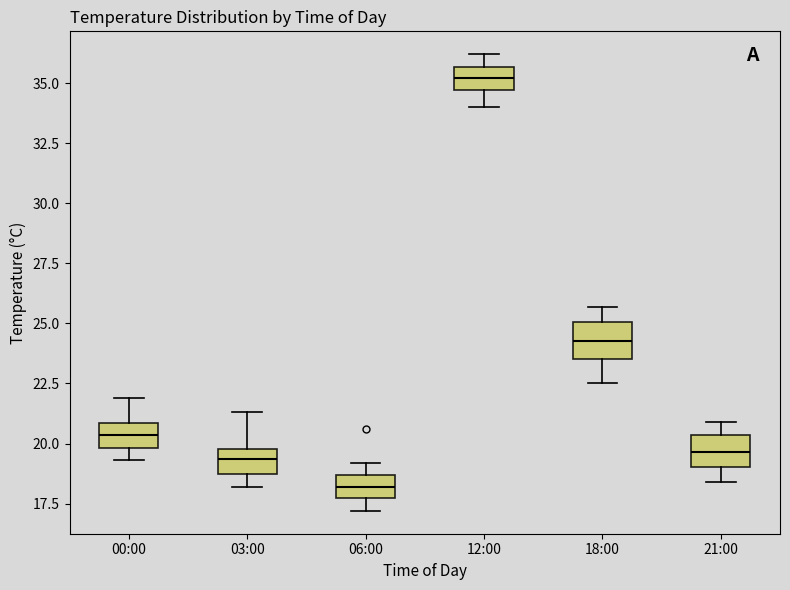

Reading left to right, transcribe this box plot: for each box, give where its median line is, the range the box spans, and where its two whiskers end, as read against the y-axis. The values are not printed on the chart, so give them approximately, as read against the axis.

00:00: median 20.5, box 20.0 to 21.0, whiskers 19.5 to 22.0
03:00: median 19.5, box 18.5 to 20.0, whiskers 18.0 to 21.5
06:00: median 18.0, box 17.5 to 18.5, whiskers 17.0 to 19.0
12:00: median 35.0, box 34.5 to 35.5, whiskers 34.0 to 36.0
18:00: median 24.5, box 23.5 to 25.0, whiskers 22.5 to 25.5
21:00: median 19.5, box 19.0 to 20.5, whiskers 18.5 to 21.0